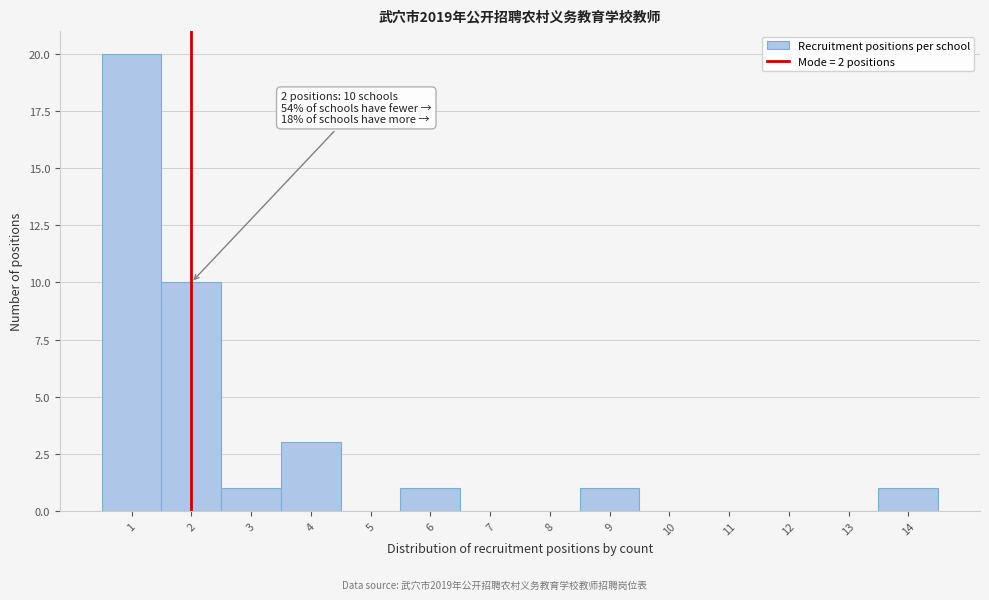

Which range on the x-axis has the tallest bar?

0.5 to 1.5